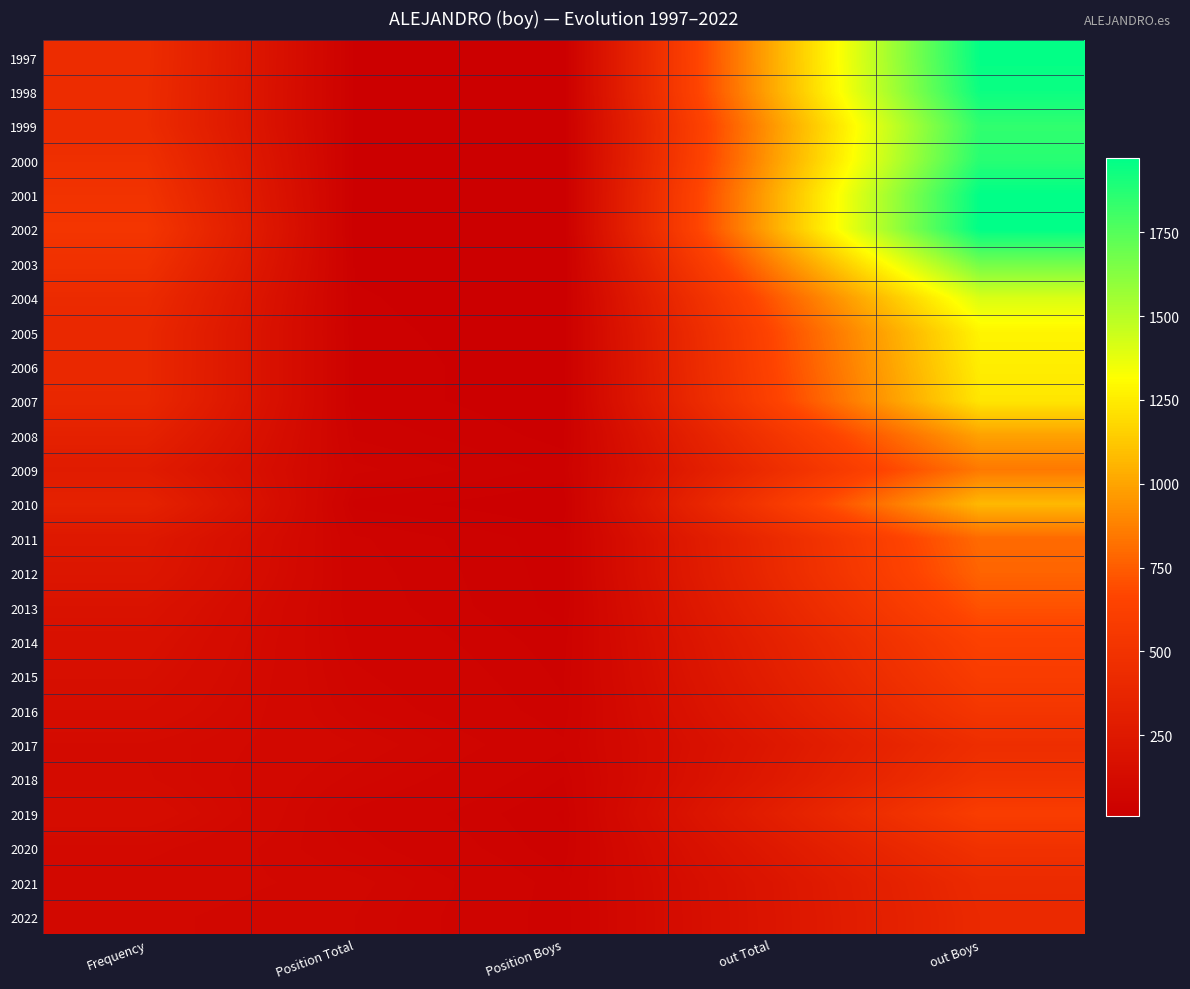

What is the difference between the highest and lowest values at Position Boys?

40